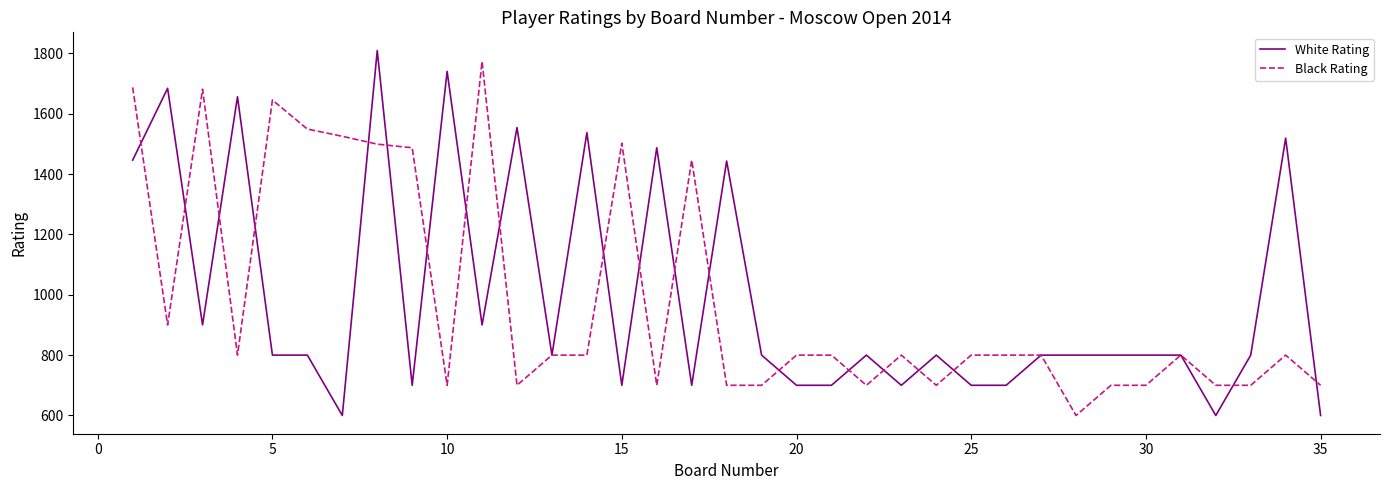

What are all the series names shown in the legend?

White Rating, Black Rating